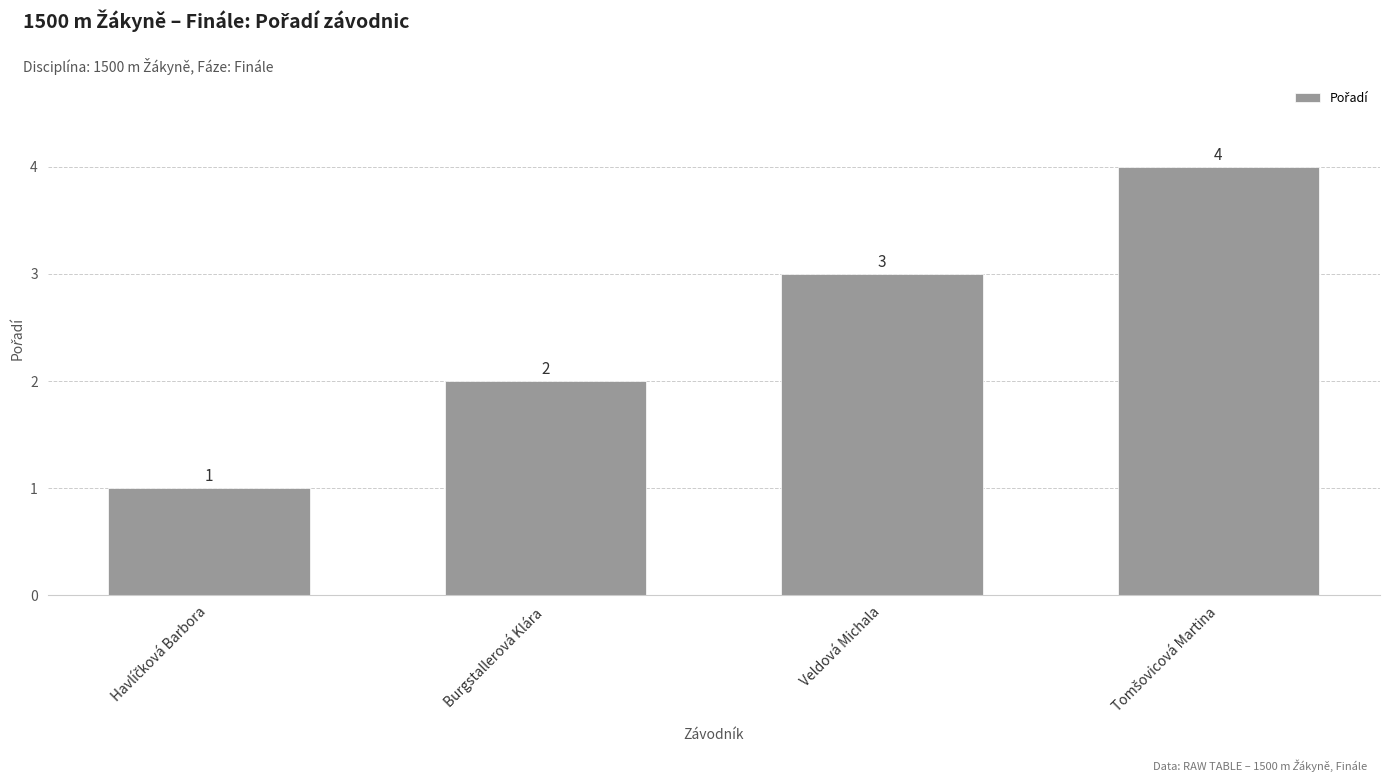

Count the number of categories in the chart.

4